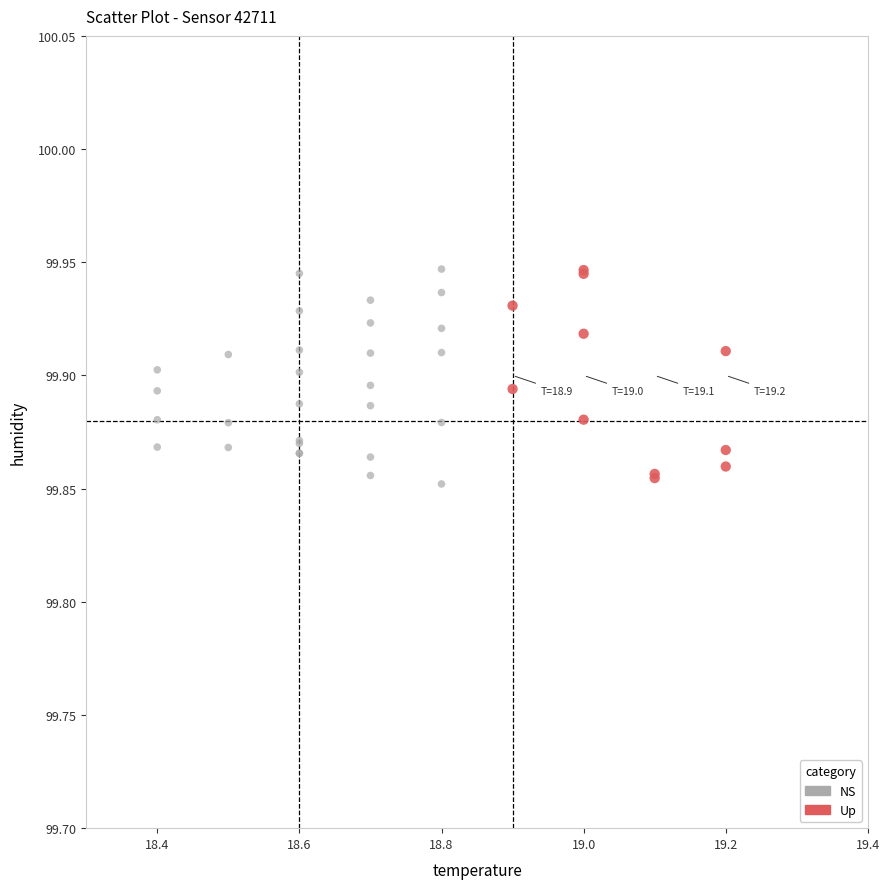

What are all the series names shown in the legend?

NS, Up